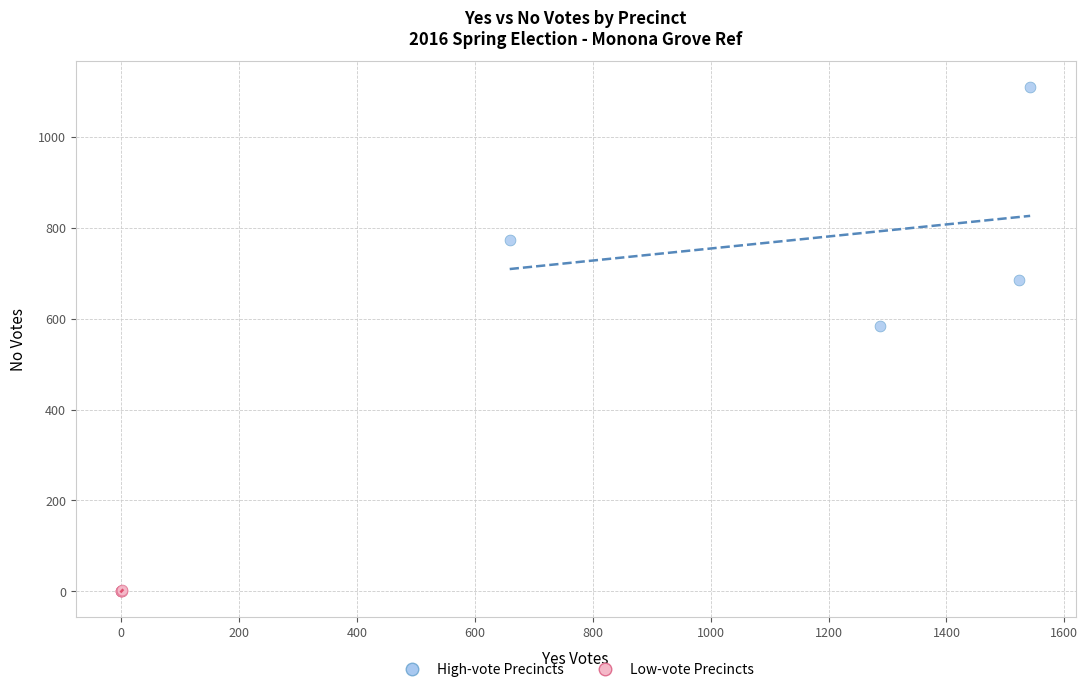

What are all the series names shown in the legend?

High-vote Precincts, Low-vote Precincts